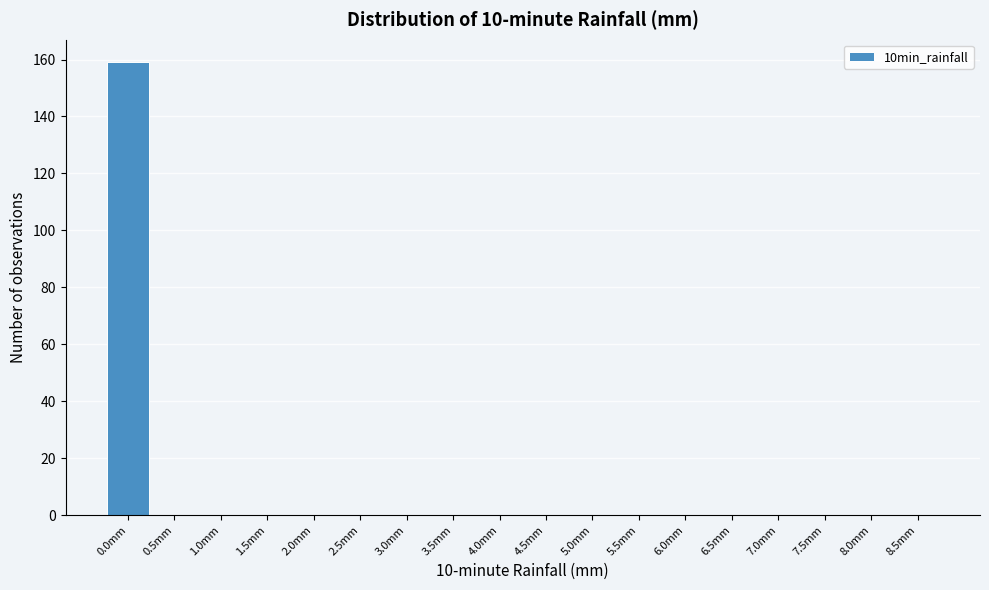

Reading left to right, extract all data points from this chart.

0.0mm=159	0.5mm=0	1.0mm=0	1.5mm=0	2.0mm=0	2.5mm=0	3.0mm=0	3.5mm=0	4.0mm=0	4.5mm=0	5.0mm=0	5.5mm=0	6.0mm=0	6.5mm=0	7.0mm=0	7.5mm=0	8.0mm=0	8.5mm=0